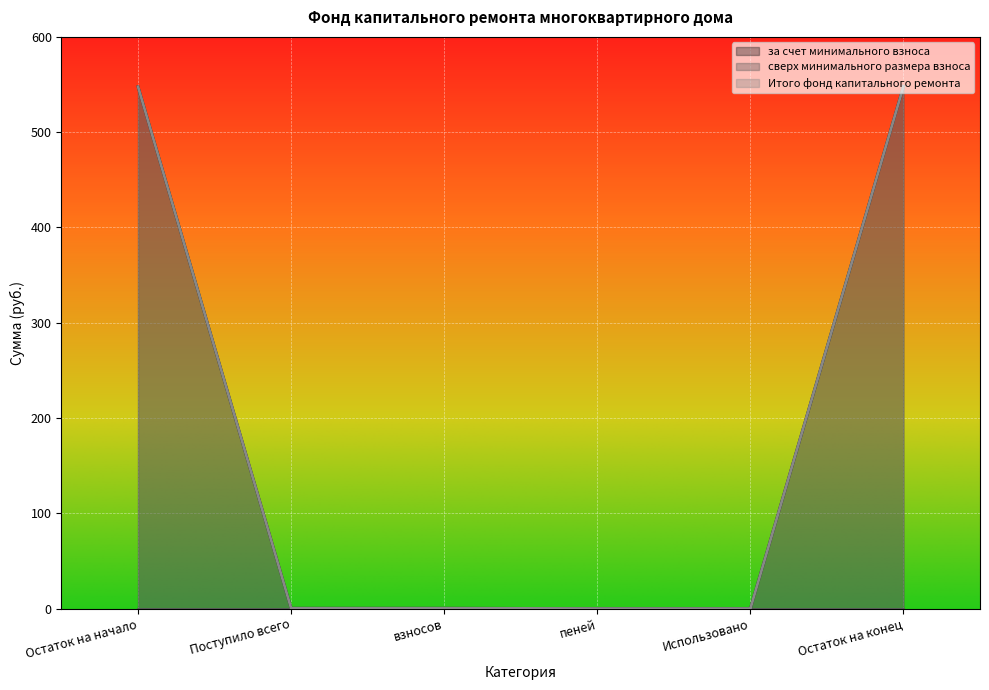

True or false: за счет минимального взноса has more than 2 points higher than both neighbors.

False